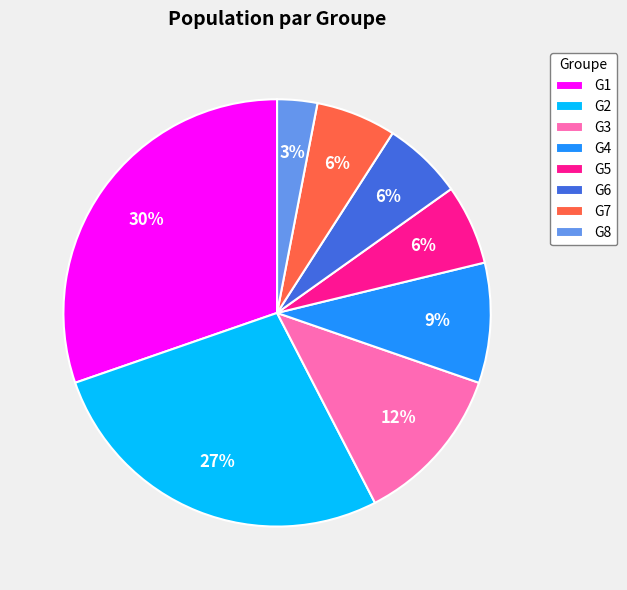

Count the number of slices in the pie.

8